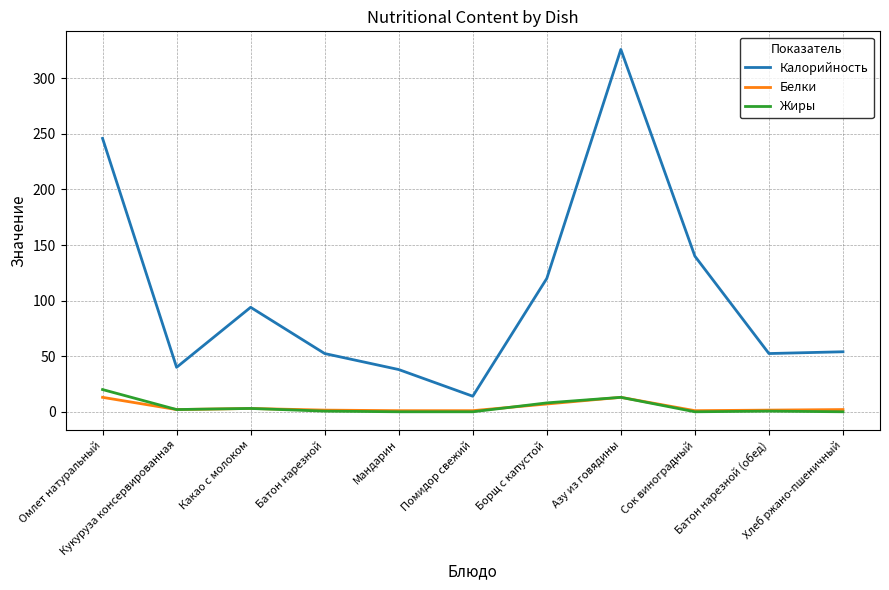

Does the chart display data point markers on the line(s)?

No